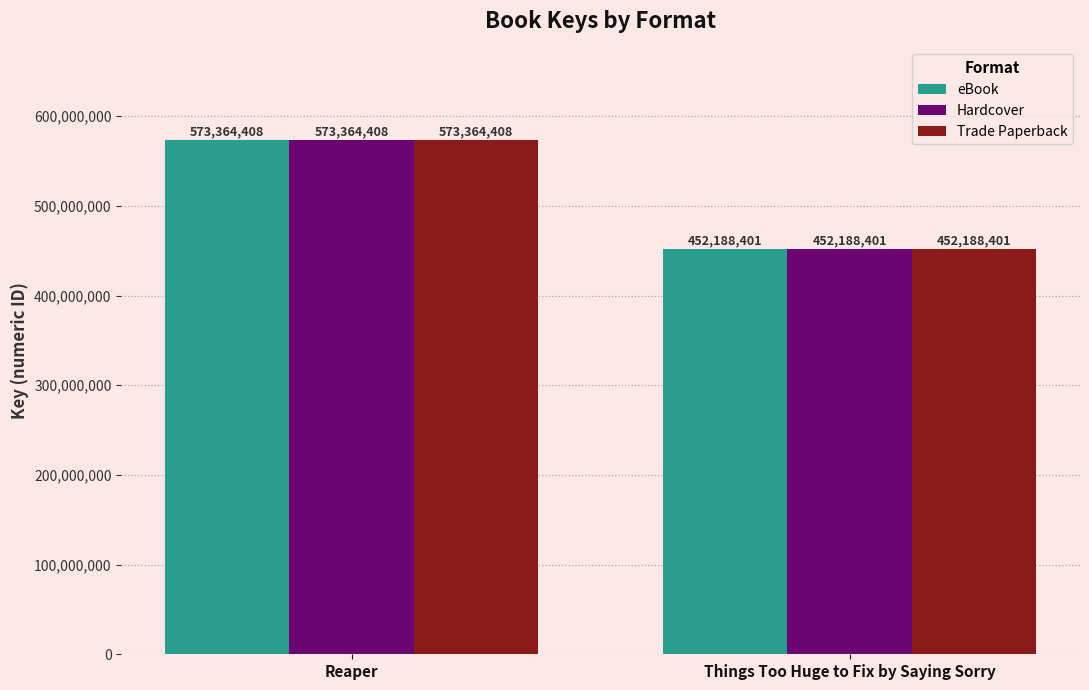

Reading right to left, transcribe all the data shown in this chart.

eBook: 452188401	573364408
Hardcover: 452188401	573364408
Trade Paperback: 452188401	573364408